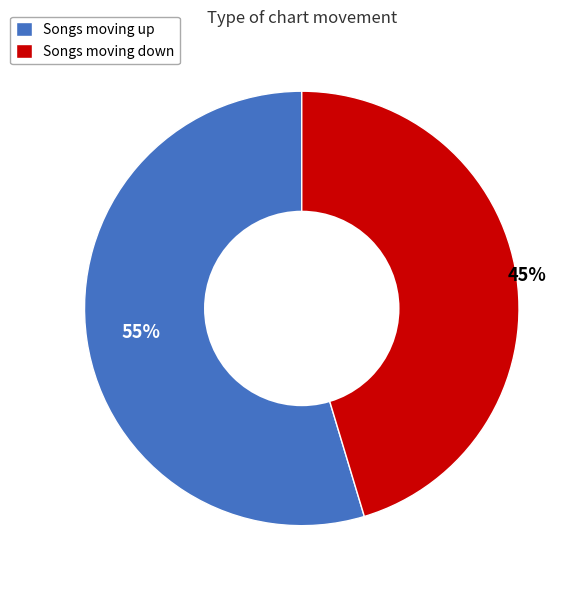

Is it true that Songs moving down is 45% of the pie?

True